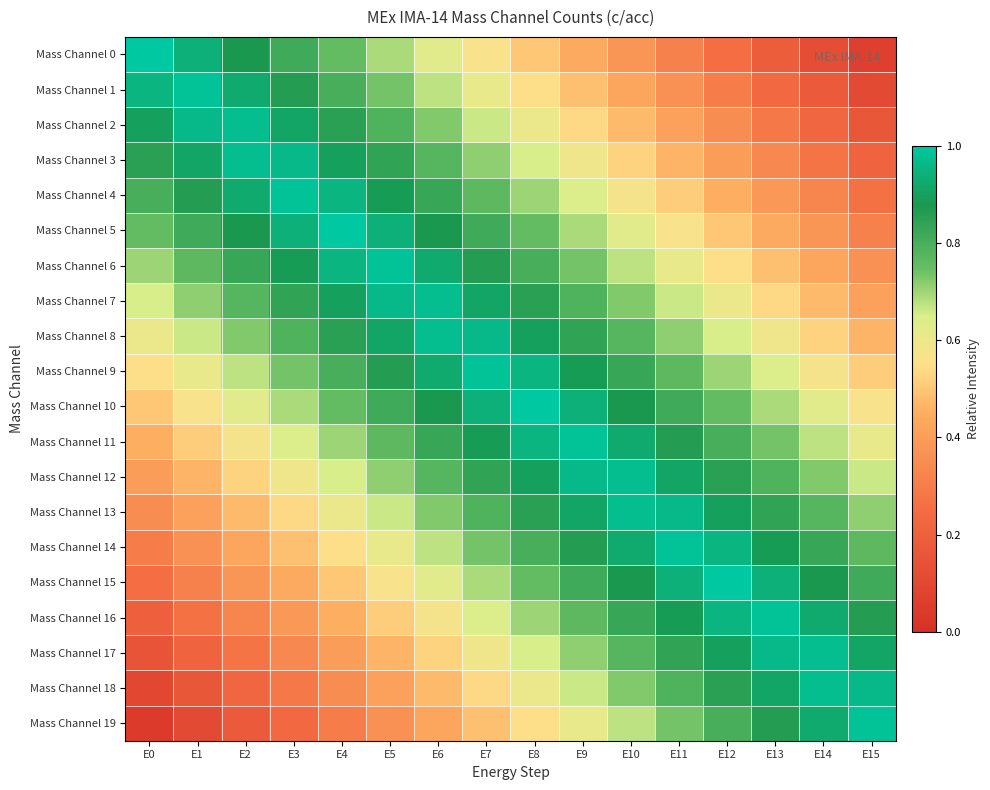

At how many categories does at least one series exceed 0?

16